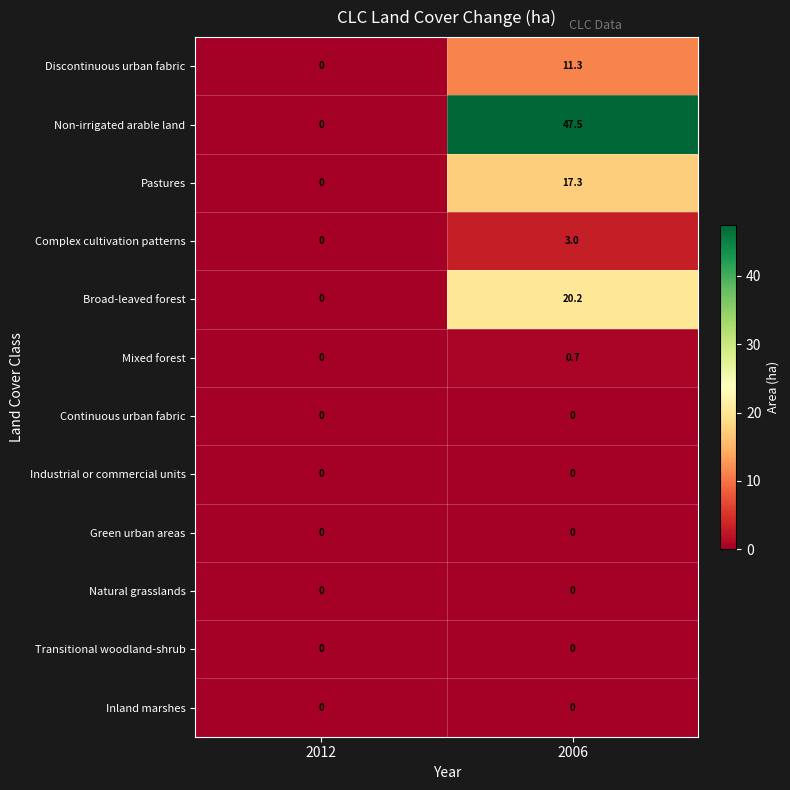

Reading left to right, list all the values displayed in this chart.

Discontinuous urban fabric: 0.0	11.3
Non-irrigated arable land: 0.0	47.5
Pastures: 0.0	17.3
Complex cultivation patterns: 0.0	3.0
Broad-leaved forest: 0.0	20.2
Mixed forest: 0.0	0.7
Continuous urban fabric: 0.0	0.0
Industrial or commercial units: 0.0	0.0
Green urban areas: 0.0	0.0
Natural grasslands: 0.0	0.0
Transitional woodland-shrub: 0.0	0.0
Inland marshes: 0.0	0.0